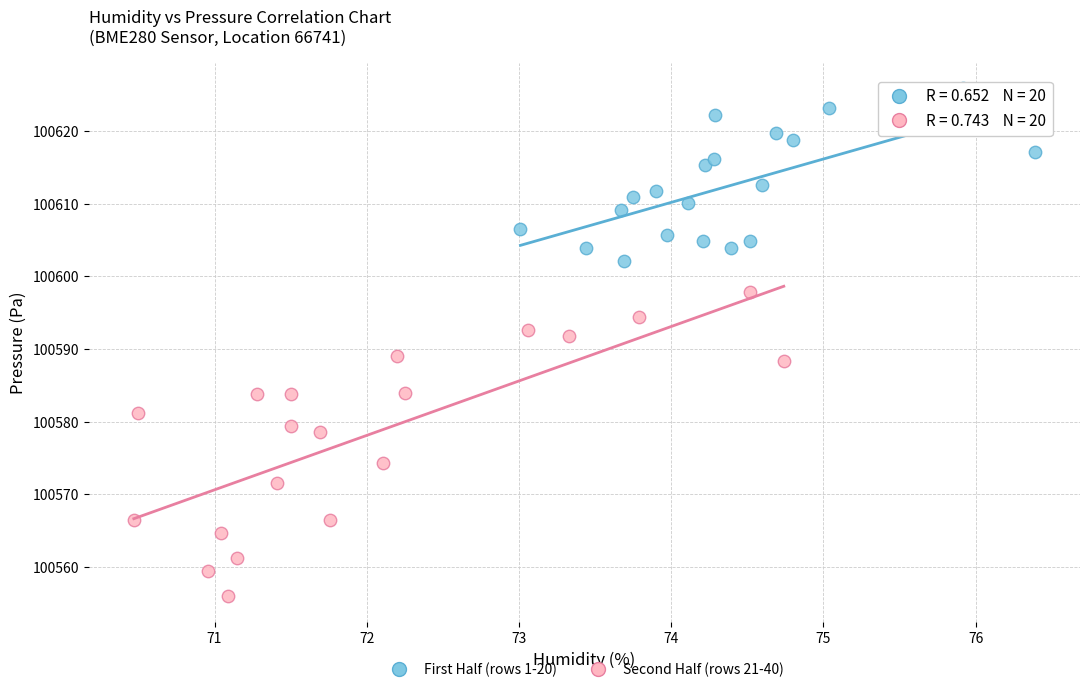

Which series reaches the minimum Y coordinate?

Second Half (rows 21-40)